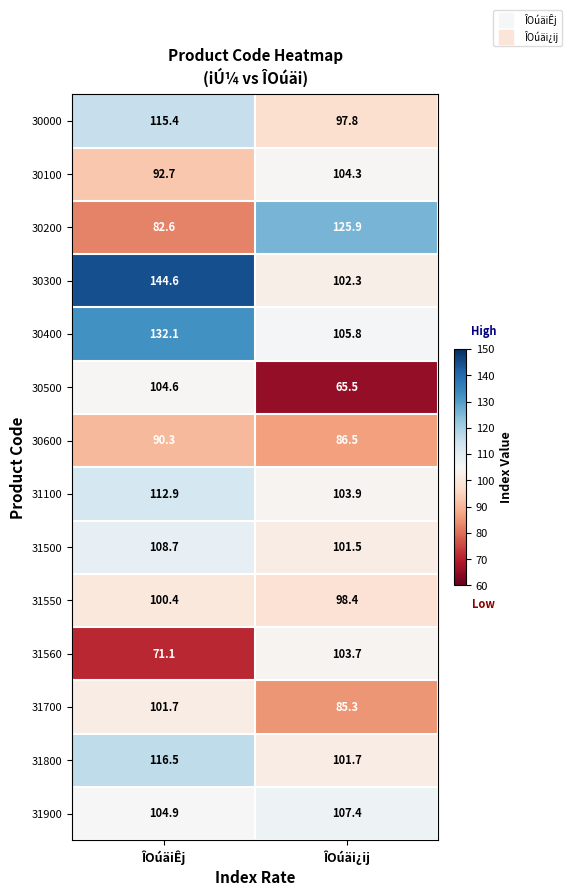

Rank the series by their maximum value, from highest to lowest.

30300, 30400, 30200, 31800, 30000, 31100, 31500, 31900, 30500, 30100, 31560, 31700, 31550, 30600